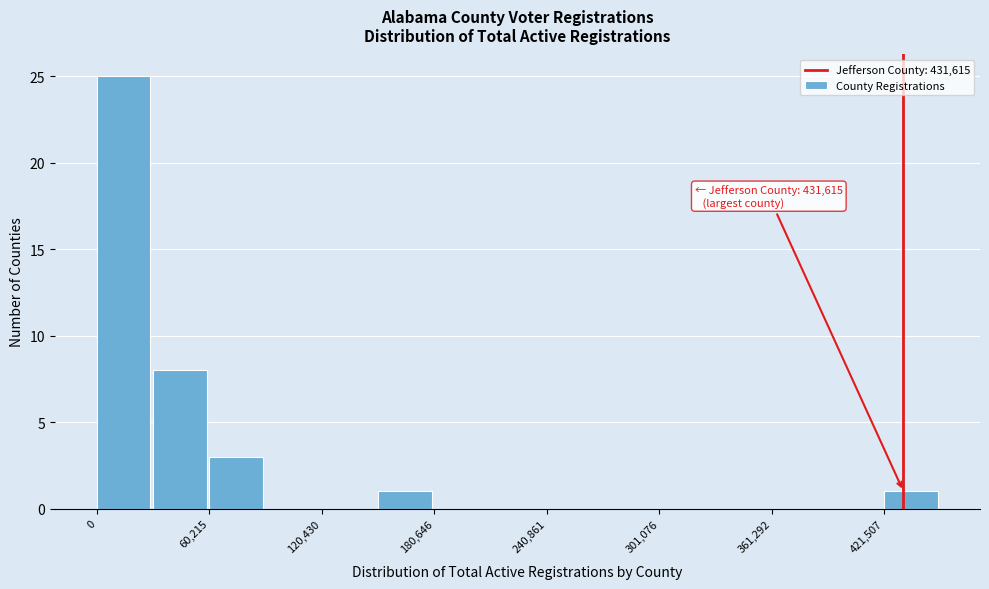

Around what value on the x-axis is the tallest bar? Give the approximate position of its centre, as read against the axis.

10000